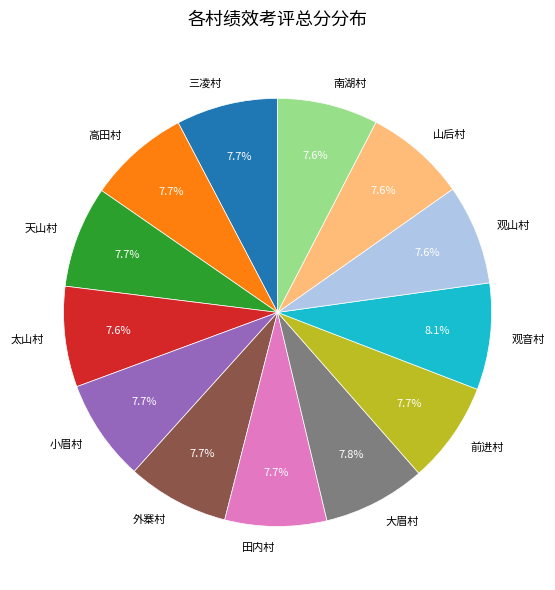

How many slices are in this pie chart?

13